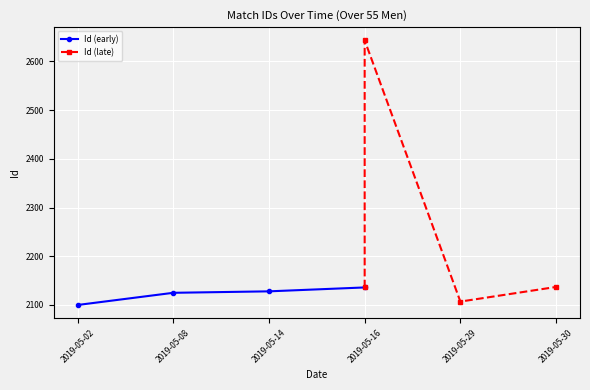

True or false: Id (early) has more than 2 interior local peaks.

False